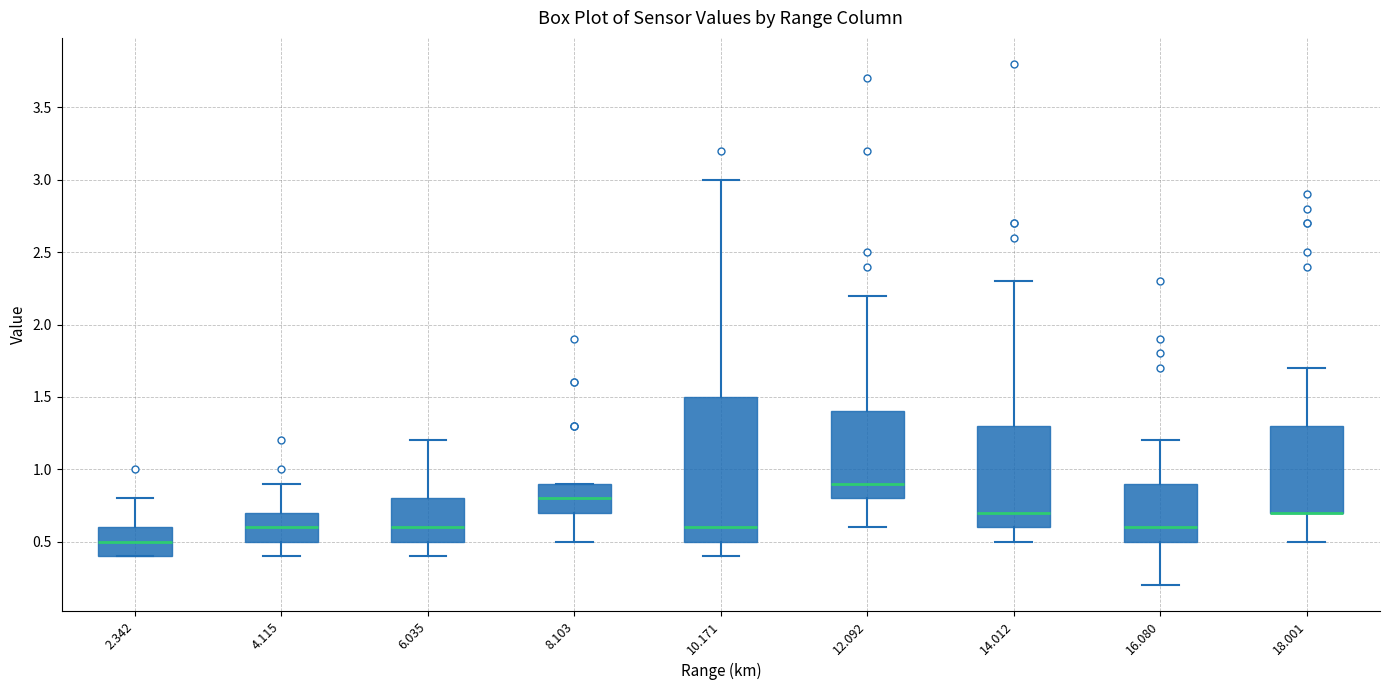

Where is the lower edge of the box at x = 16.080 on the y-axis? The values are not printed on the chart, so give them approximately, as read against the axis.

0.5